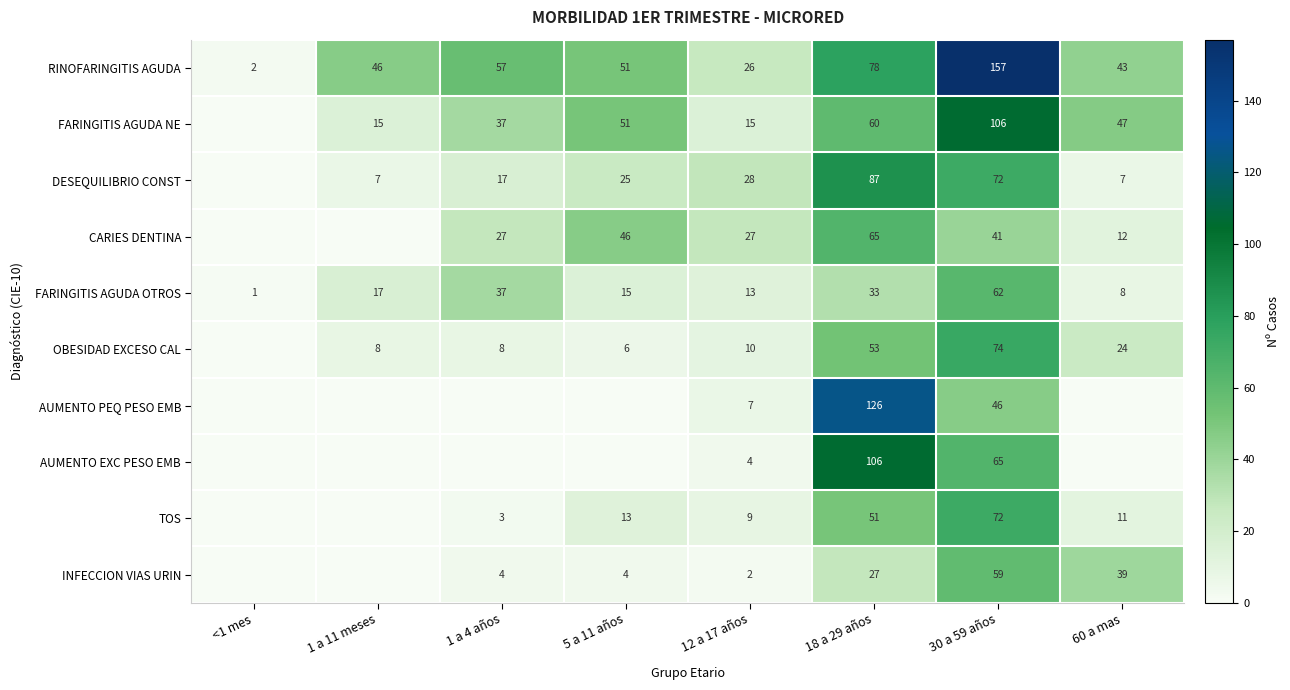

How many distinct data groups are displayed?

10